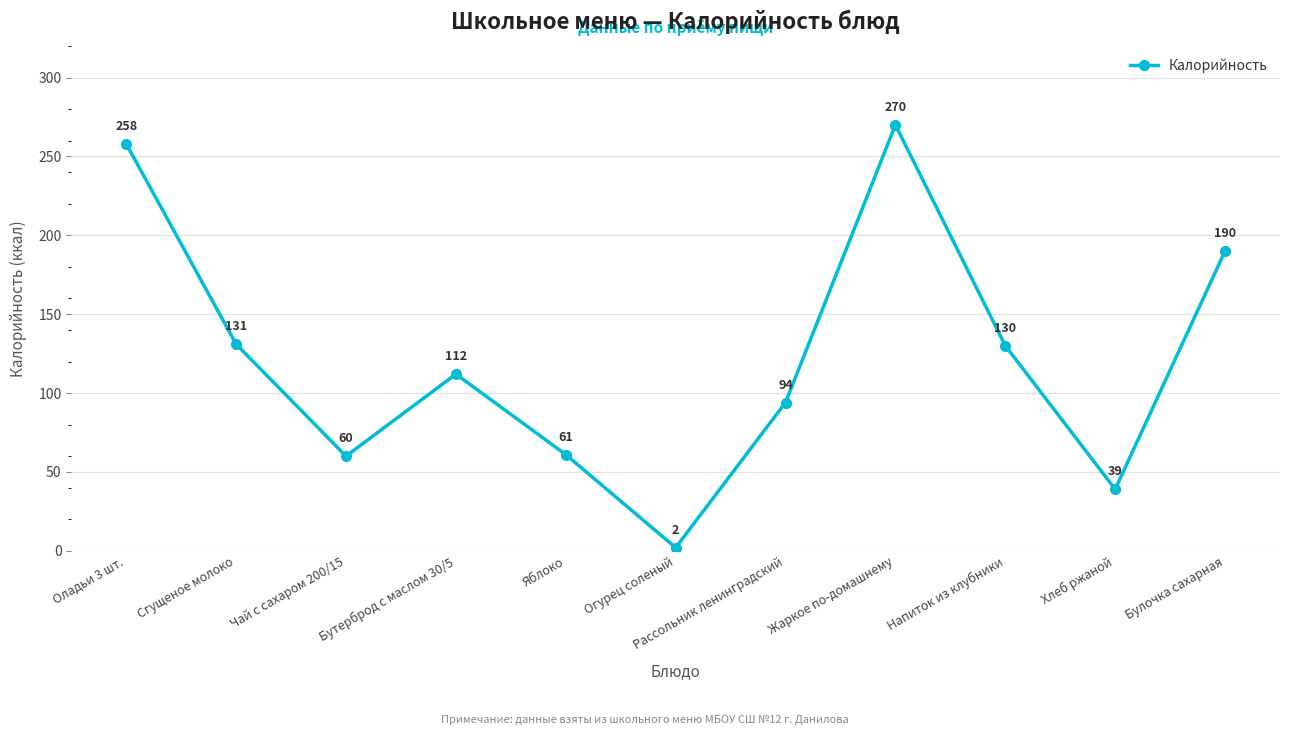

List the labels in order of value, smallest first.

Огурец соленый, Хлеб ржаной, Чай с сахаром 200/15, Яблоко, Рассольник ленинградский, Бутерброд с маслом 30/5, Напиток из клубники, Сгущеное молоко, Булочка сахарная, Оладьи 3 шт., Жаркое по-домашнему